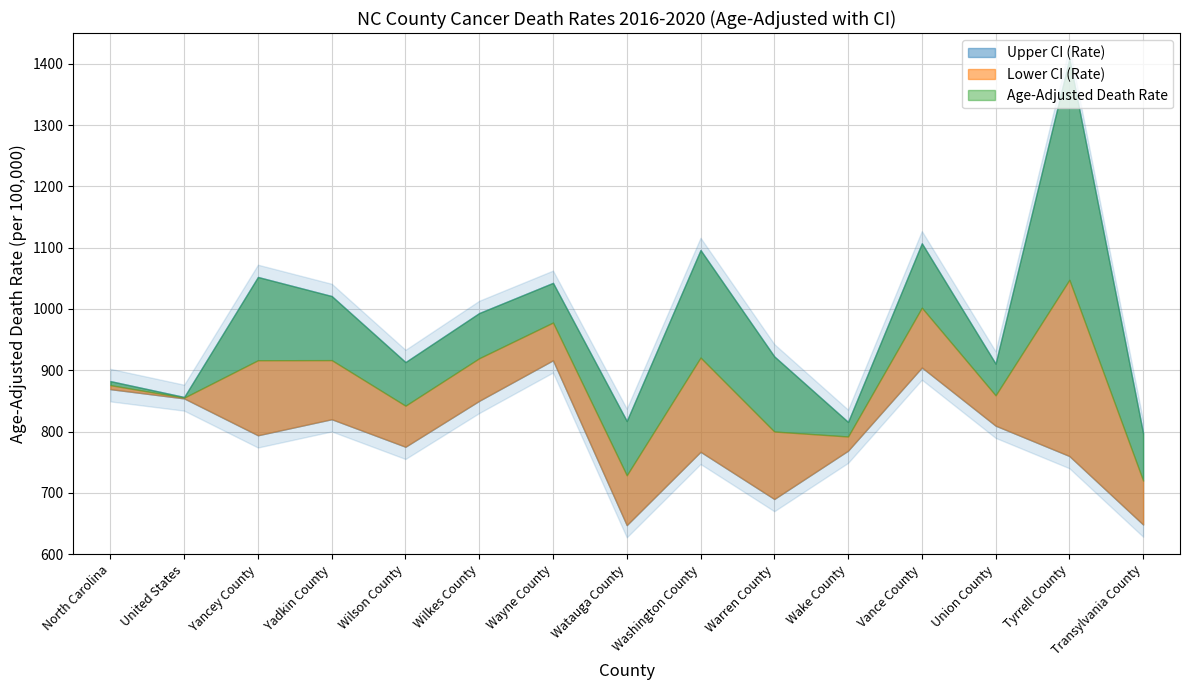

Between North Carolina and Watauga County, which series saw the biggest shift?

Lower CI (Rate)